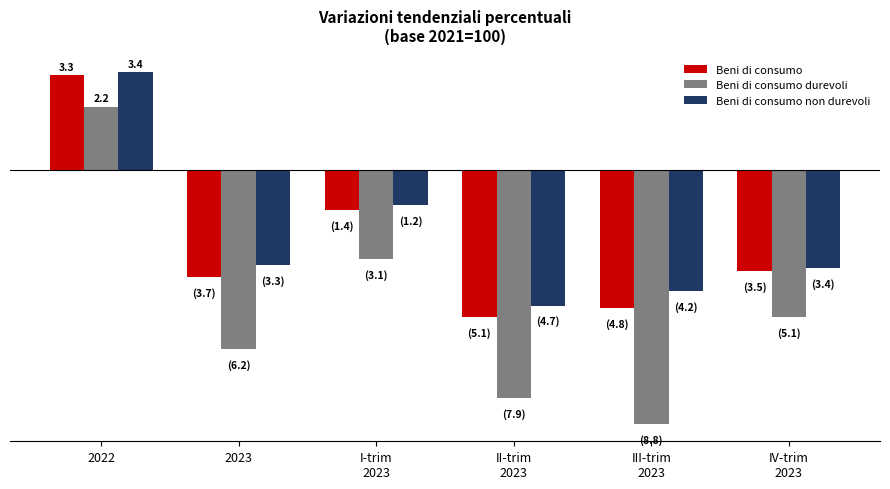

Where is Beni di consumo non durevoli nearest to the value 0?

I-trim
2023